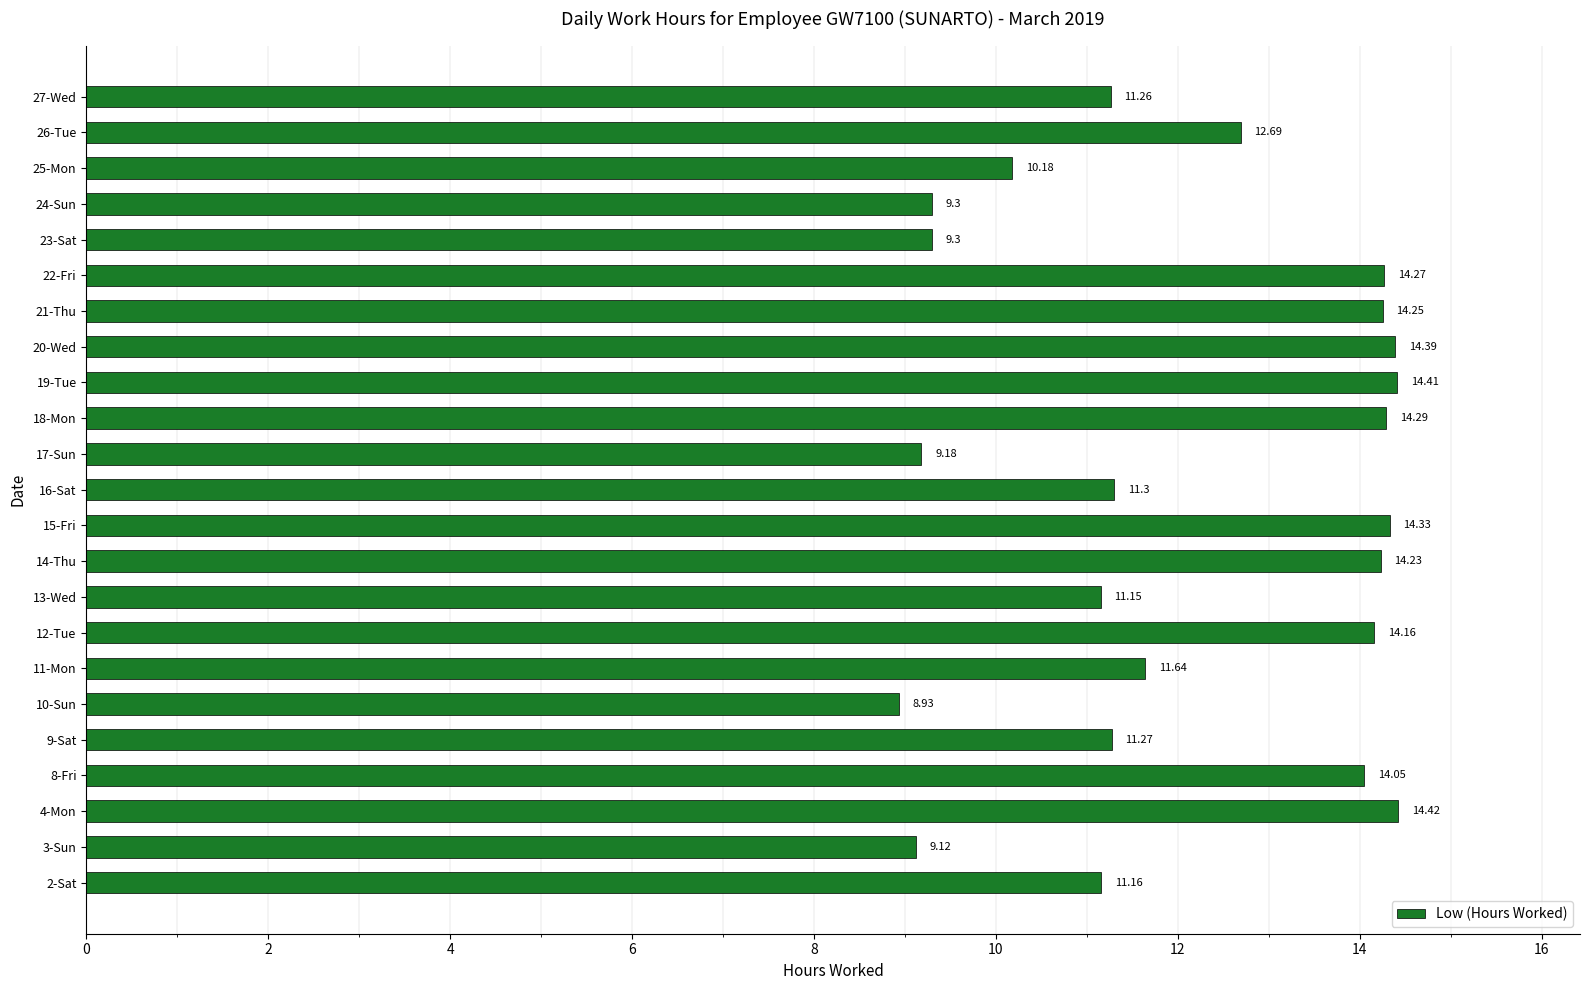

What is the change in value from 2-Sat to 10-Sun?

-2.2